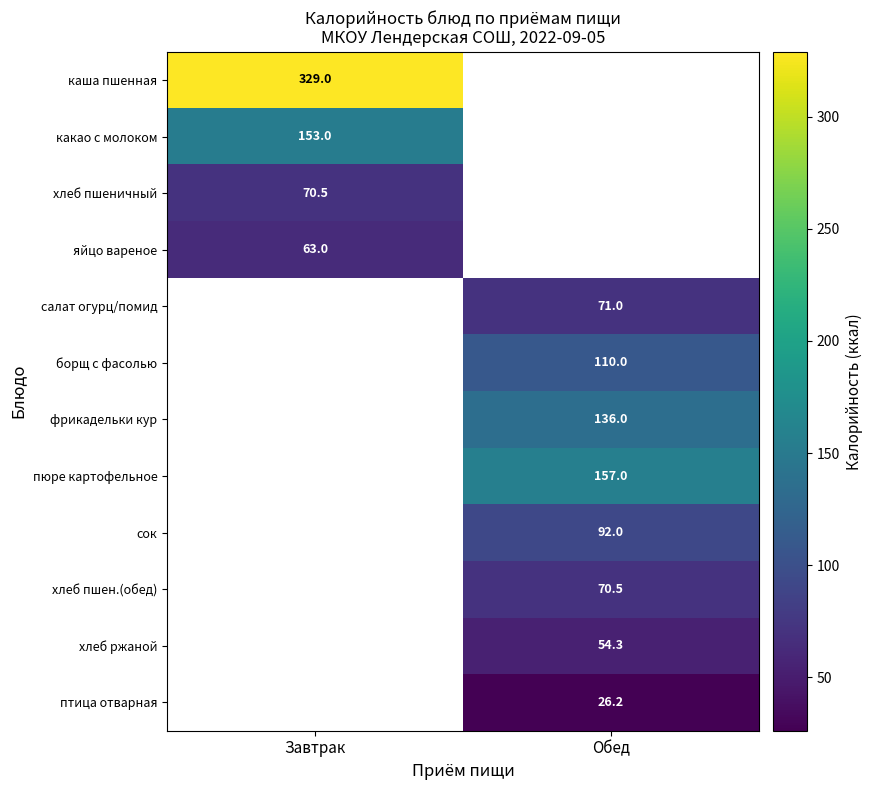

The value of яйцо вареное at Завтрак is 41.7. True or false?

False